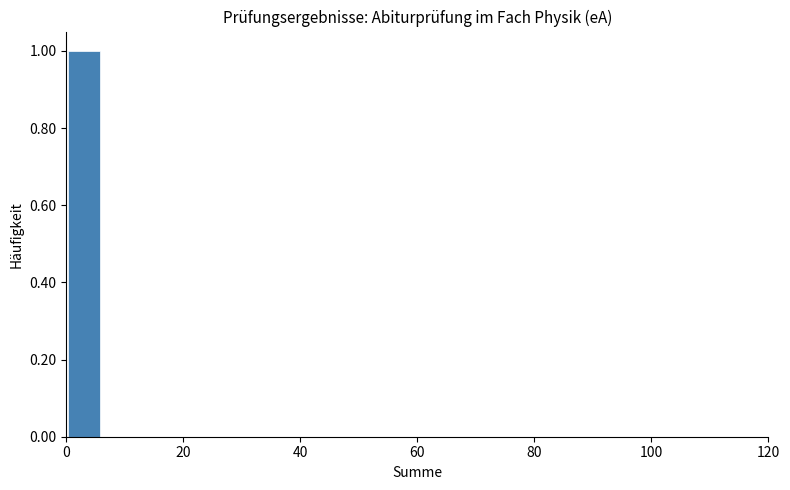

Read against the x-axis, roughly where is the centre of the tallest bar?

4